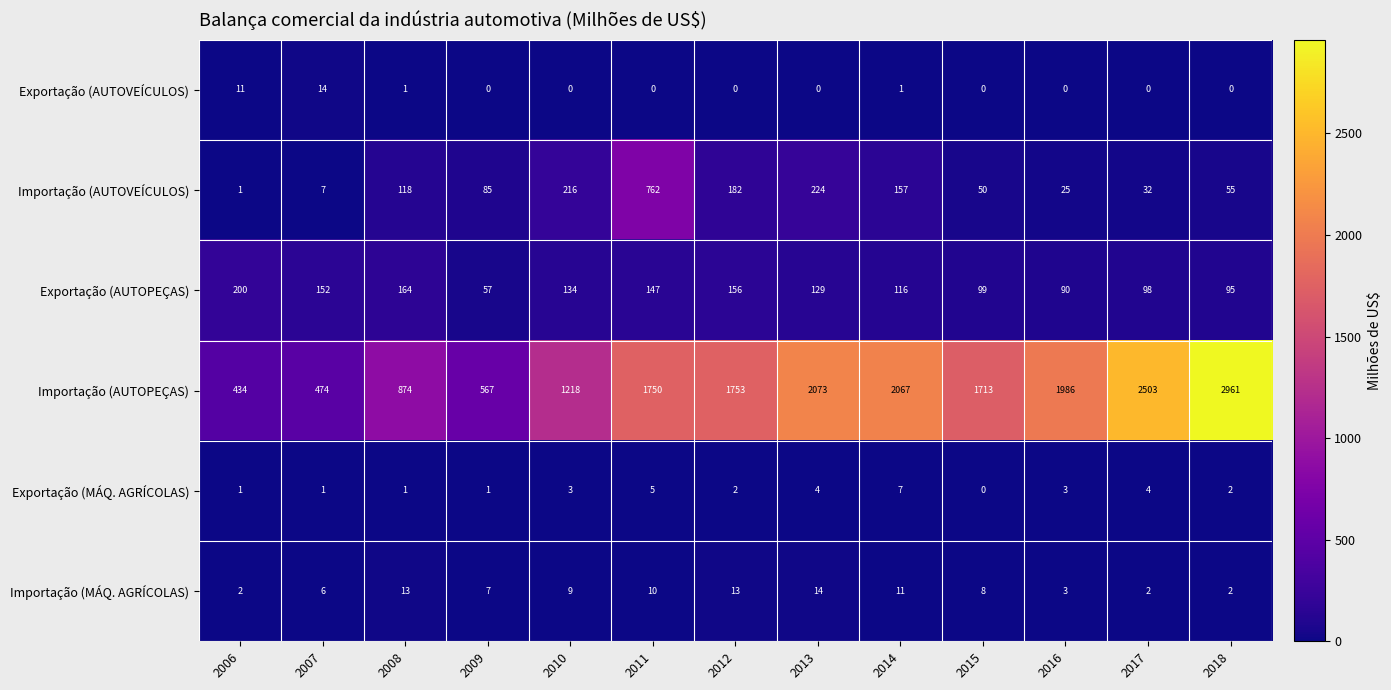

Count the Exportação (MÁQ. AGRÍCOLAS) values in the range 1 to 4.

10